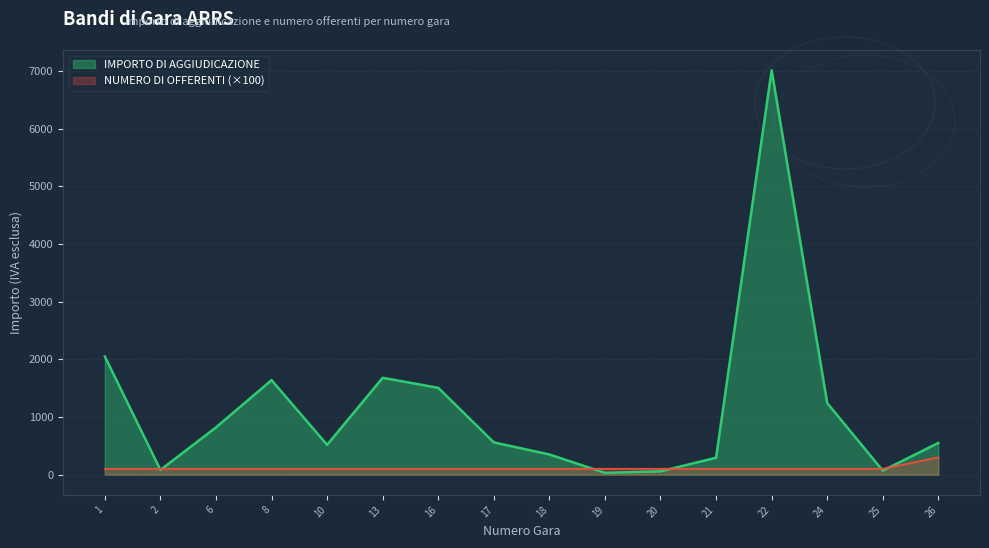

Reading left to right, list all the values displayed in this chart.

IMPORTO DI AGGIUDICAZIONE: 2049.0	82.0	819.7	1639.3	517.2	1680.0	1506.0	560.0	350.0	31.5	58.0	293.3	7015.0	1242.0	70.0	550.0
NUMERO DI OFFERENTI: 100.0	100.0	100.0	100.0	100.0	100.0	100.0	100.0	100.0	100.0	100.0	100.0	100.0	100.0	100.0	300.0